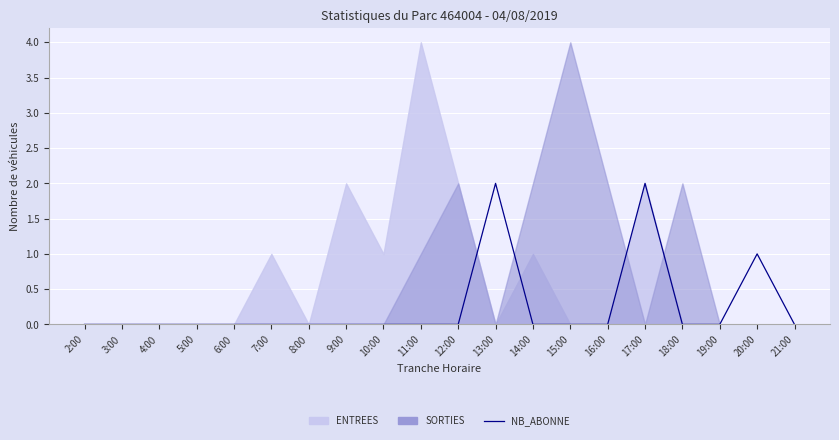

Is it true that the value at 19:00 is 0?

True